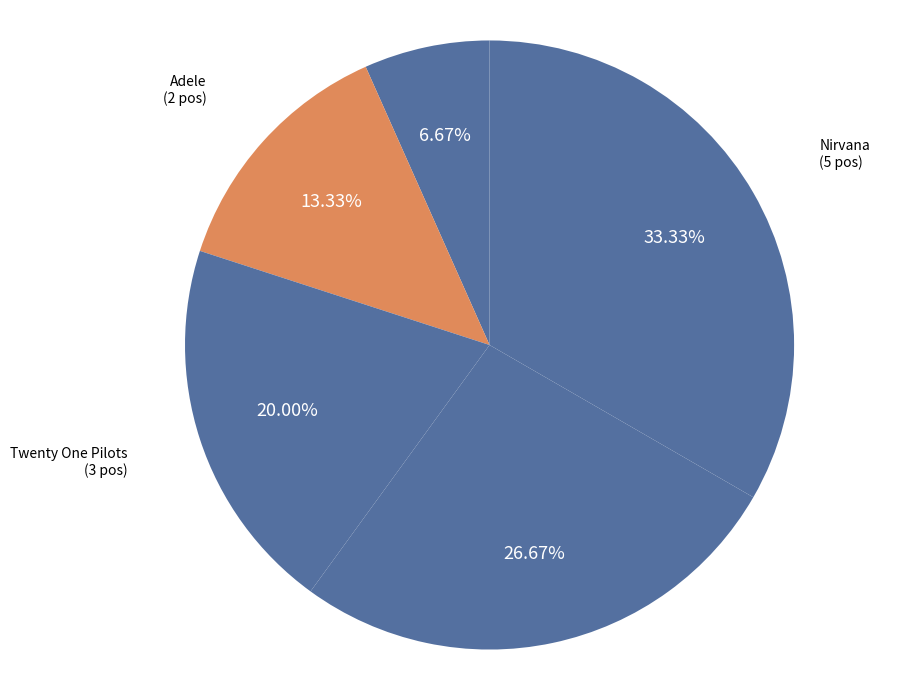

Is there any slice that represents more than half of the pie?

No